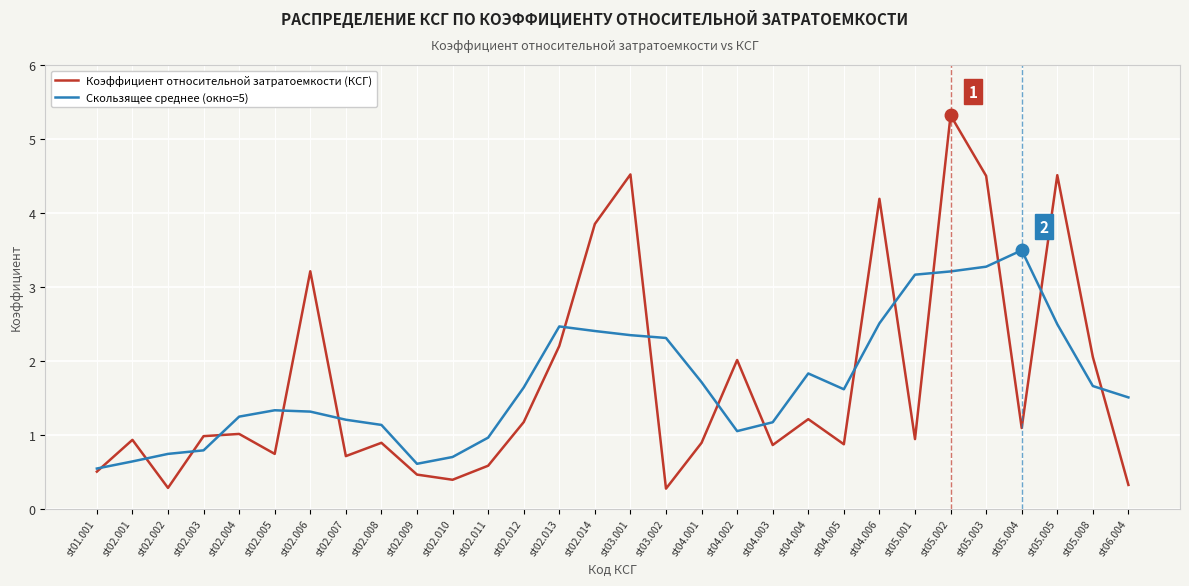

What is the total value across all series at st04.001?

2.6